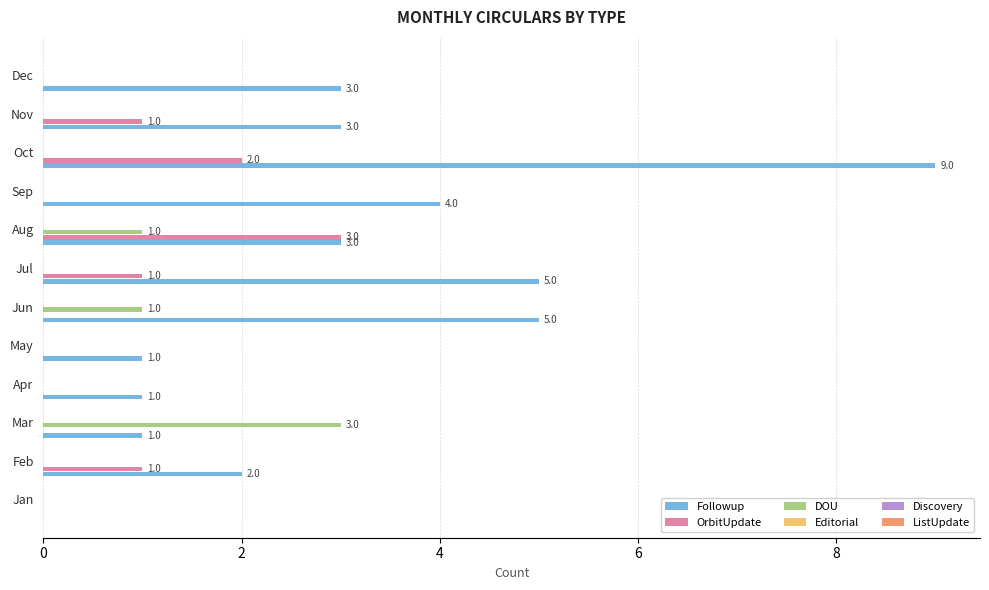

What is the maximum value for DOU?

3